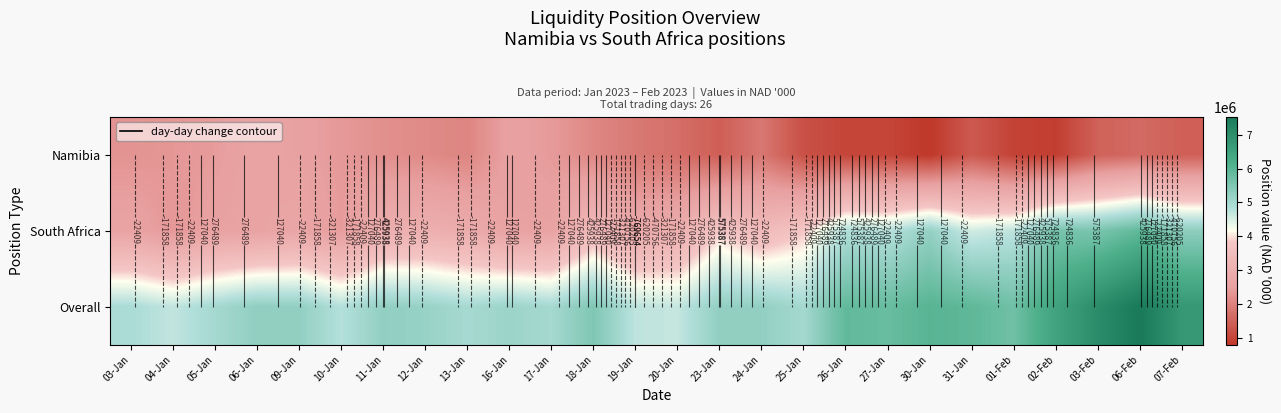

What is the sum of all Overall values?

143060641.0